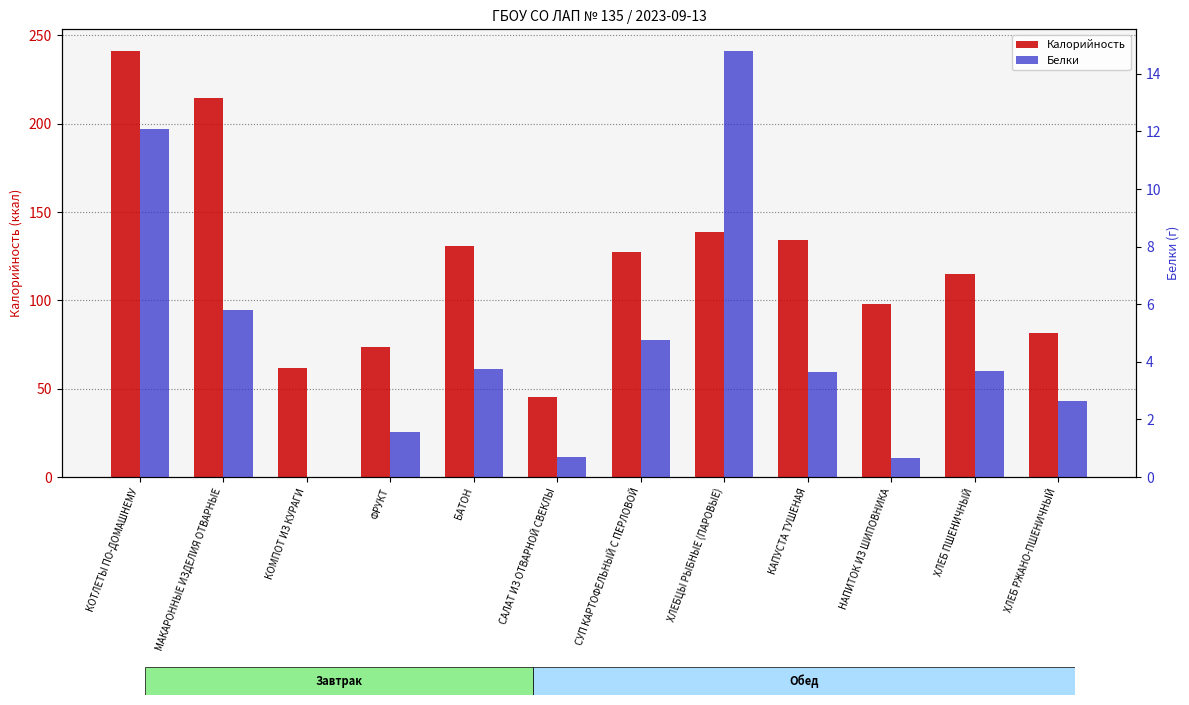

What is the difference between the Калорийность values at ХЛЕБ РЖАНО-ПШЕНИЧНЫЙ and БАТОН?

49.4